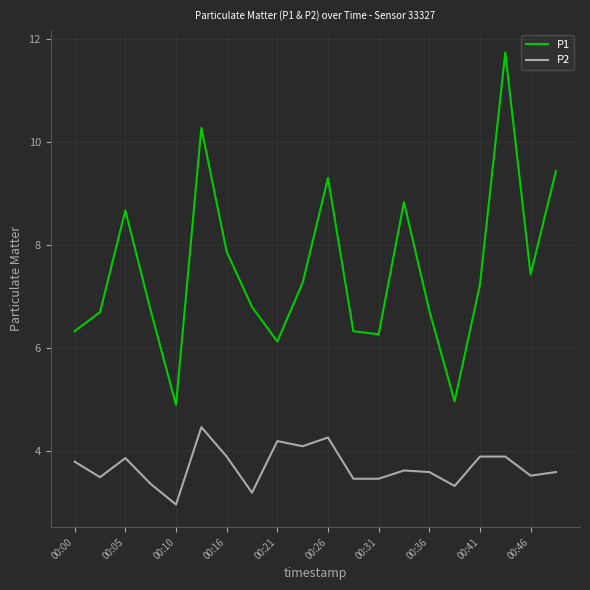

What is the maximum value for P2?

4.5